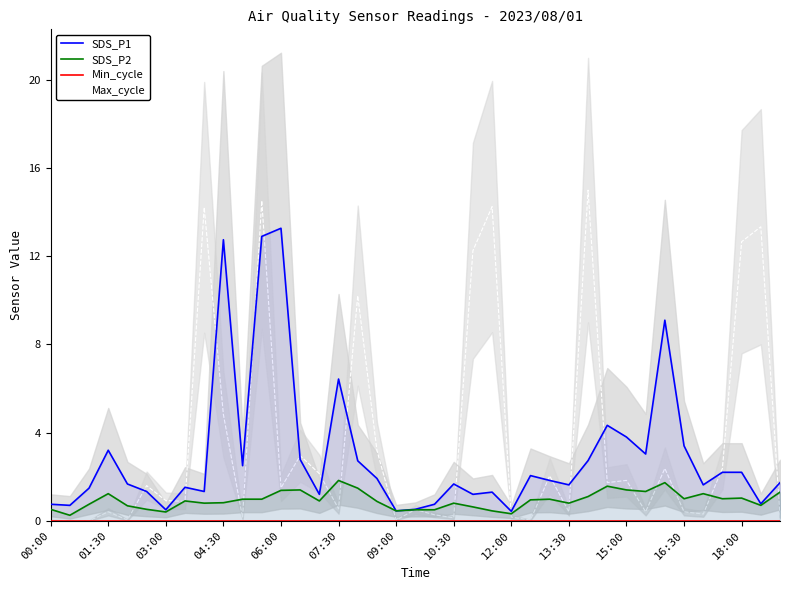

What is the highest value of the SDS_P2 series?

1.8